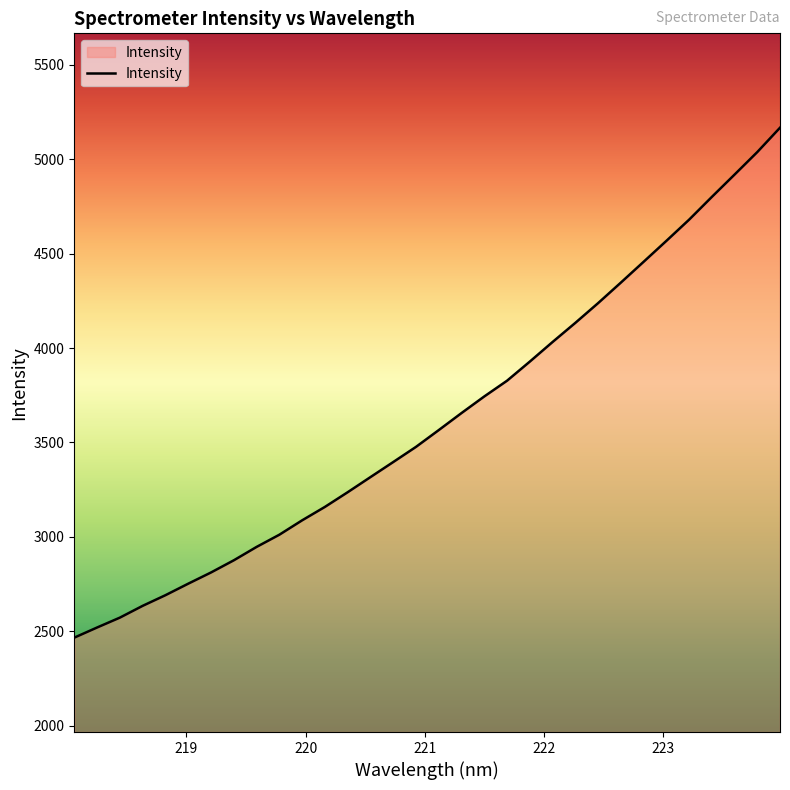

What is the difference between the maximum and minimum values?

2701.3